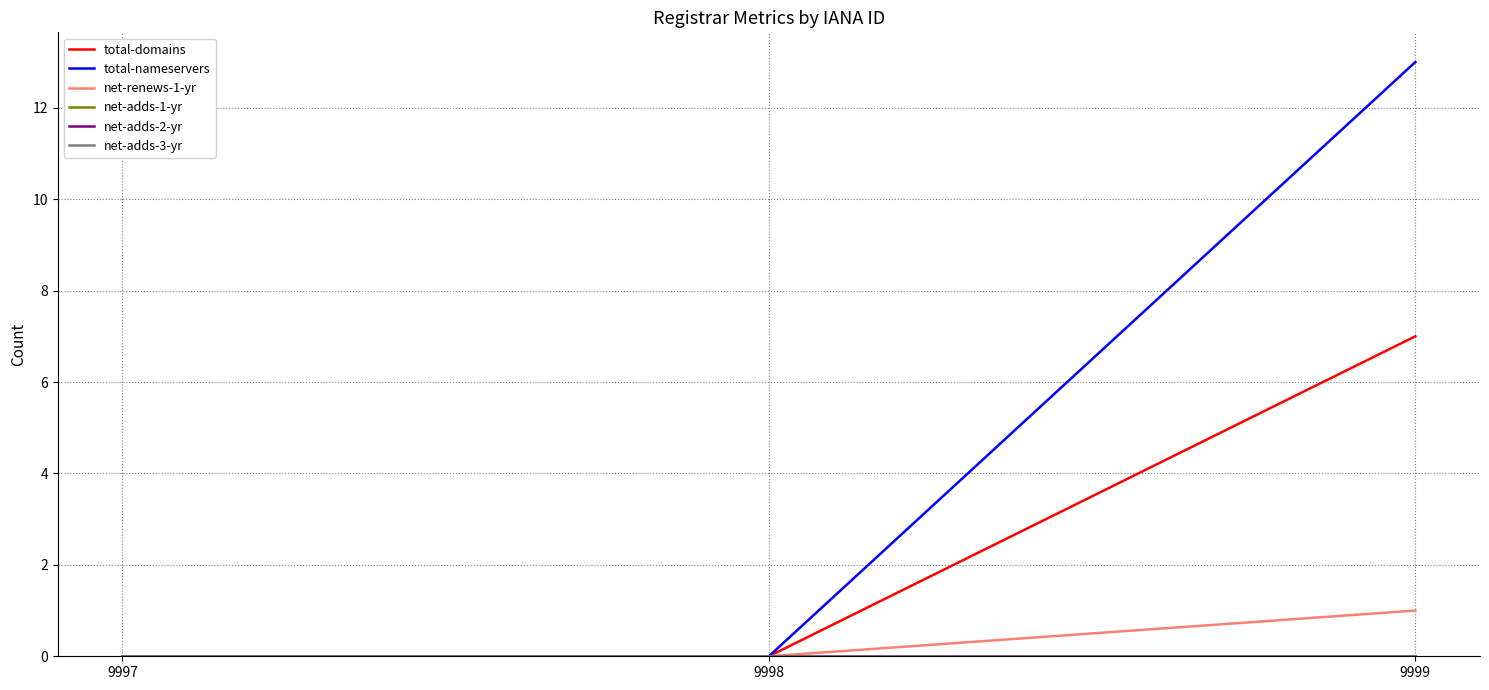

At which category is the sum across all series the highest?

9999